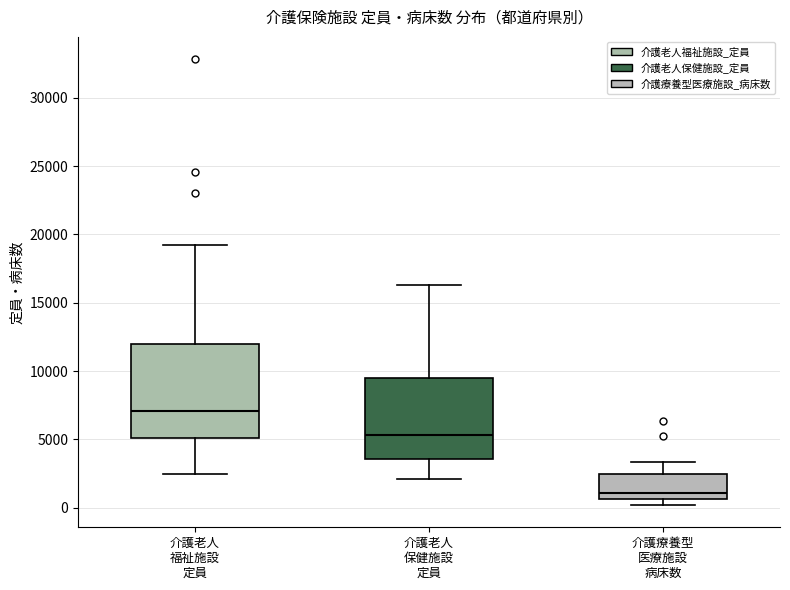

Reading left to right, read every box against the y-axis: the position of its median line, the range the box covers, and the ends of its whiskers. The values are not printed on the chart, so give them approximately, as read against the axis.

介護老人 福祉施設 定員: median 7000, box 5000 to 12000, whiskers 2500 to 19000
介護老人 保健施設 定員: median 5500, box 3500 to 9500, whiskers 2000 to 16500
介護療養型 医療施設 病床数: median 1000, box 500 to 2500, whiskers 0 to 3500